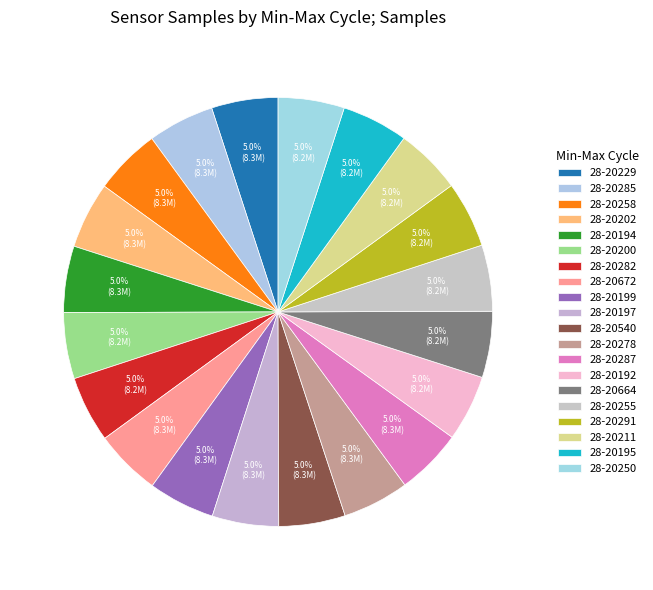

Count the number of slices in the pie.

20